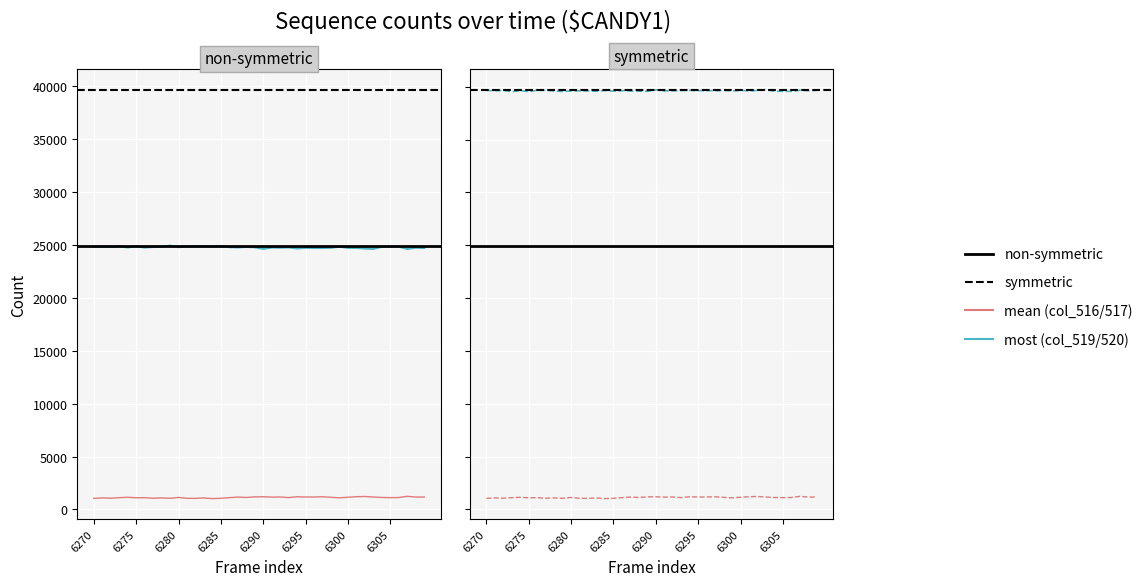

At which category does the chart reach its minimum across all series?

6284